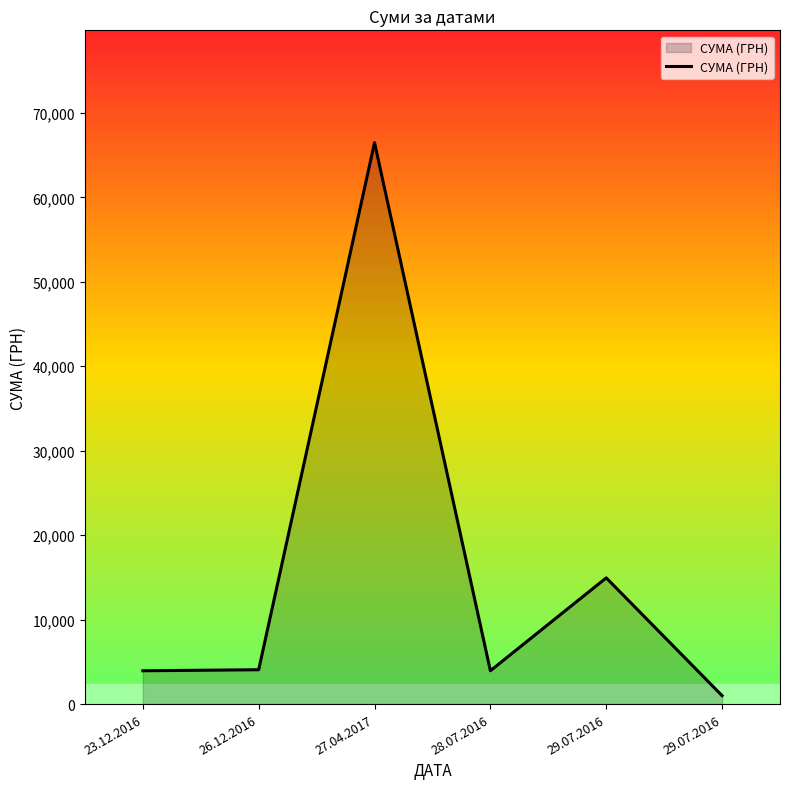

What is the label of the 2nd point from the left?

26.12.2016